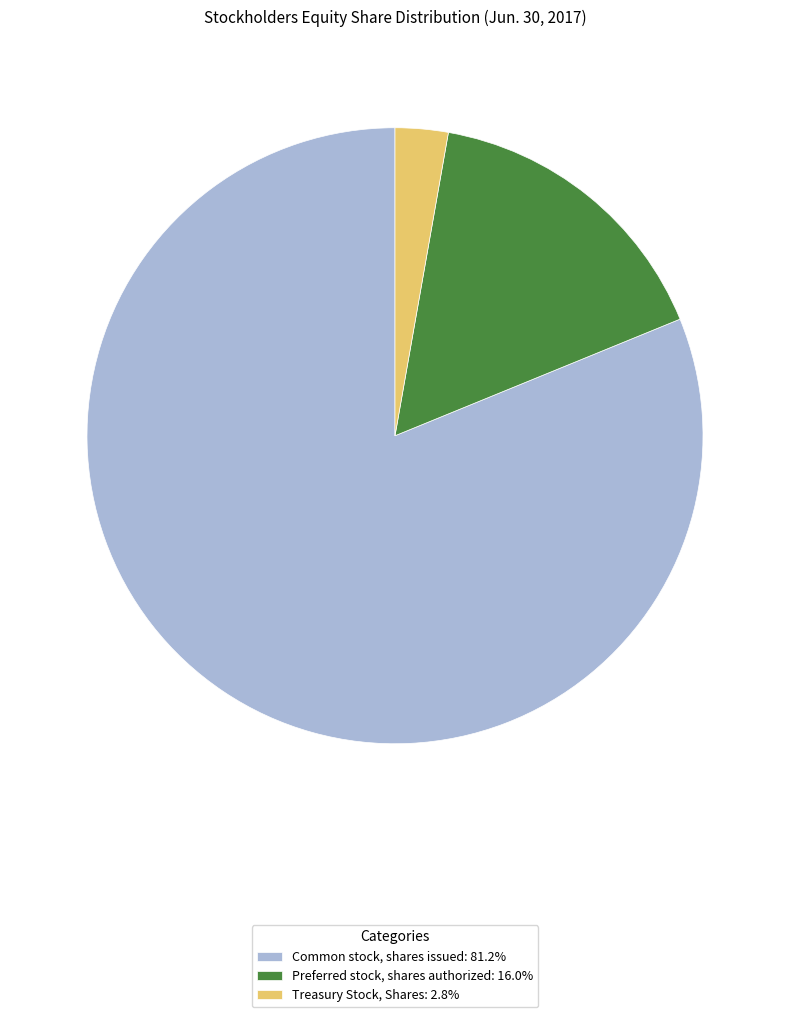

Does Common stock, shares issued account for over 50% of the chart?

Yes